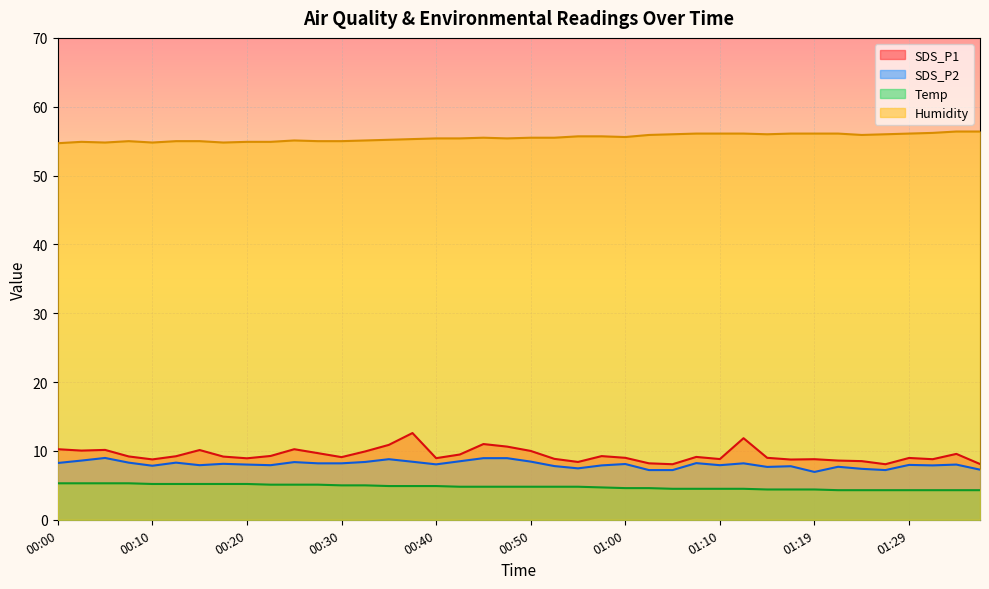

The value of Temp at 01:32 is 4.3. True or false?

True